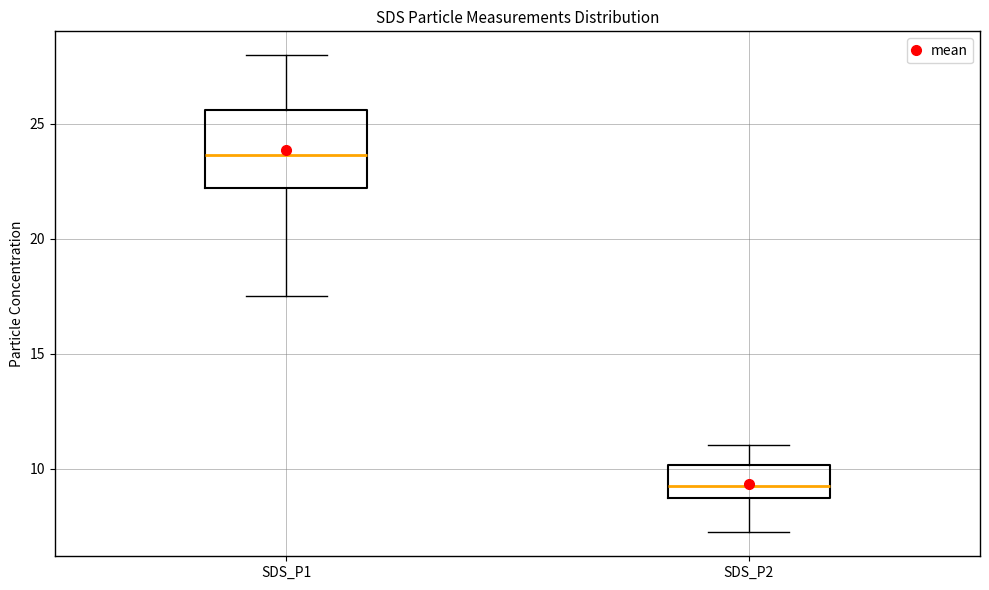

Which box's median line is the highest?

SDS_P1